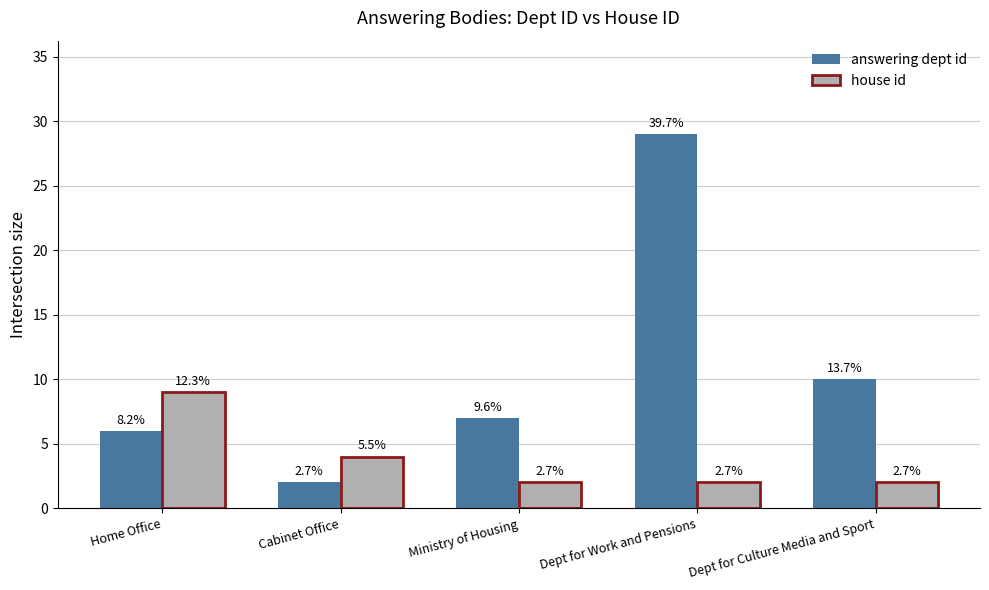

Rank the categories by house id value from lowest to highest.

Ministry of Housing, Dept for Work and Pensions, Dept for Culture Media and Sport, Cabinet Office, Home Office